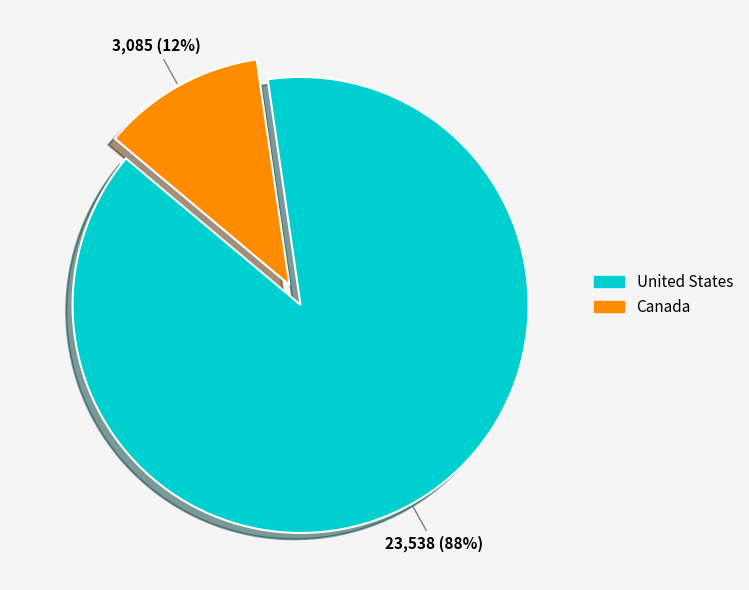

Is there any slice that represents more than half of the pie?

Yes